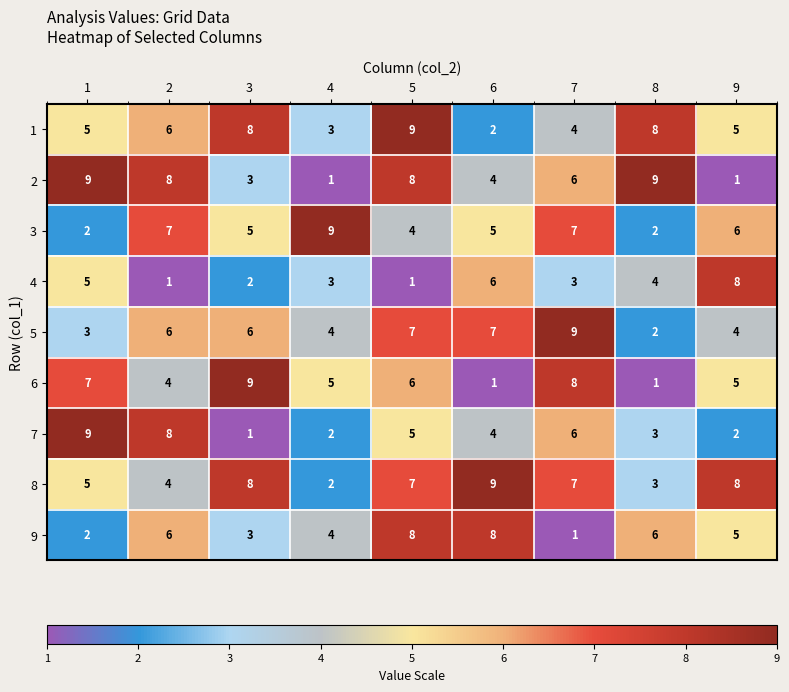

What is the maximum value for 3?

9